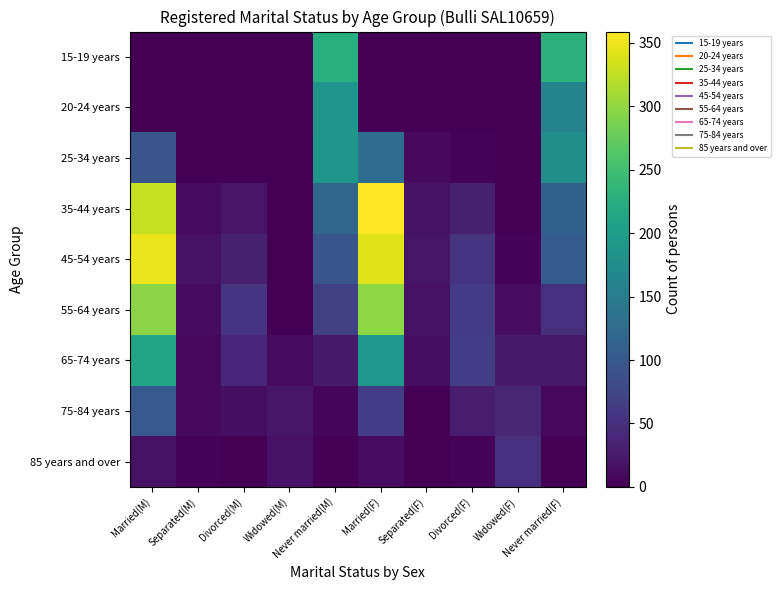

Which label corresponds to the largest value in the chart?

Married(F)